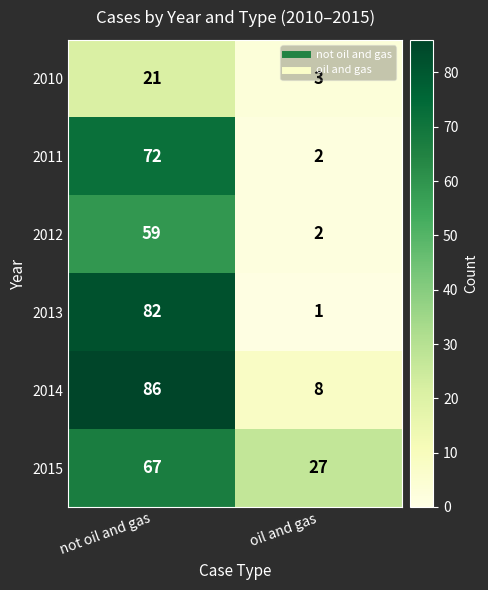

What is the difference between the highest and lowest values at oil and gas?

26